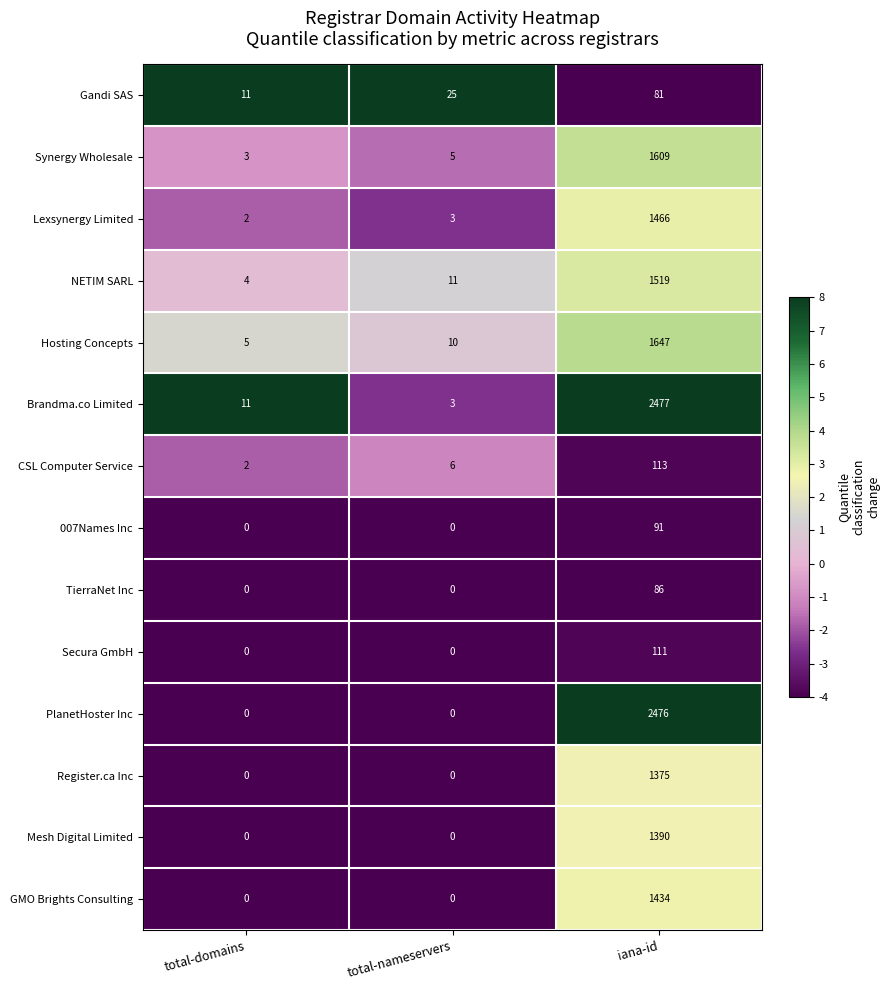

What is the average value of the Hosting Concepts series?

554